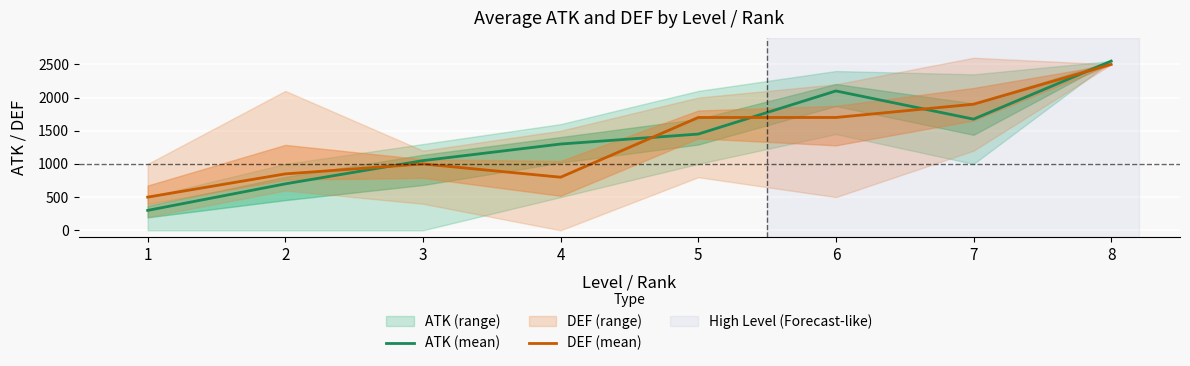

Rank the series by their average value, from lowest to highest.

DEF (mean), ATK (mean)